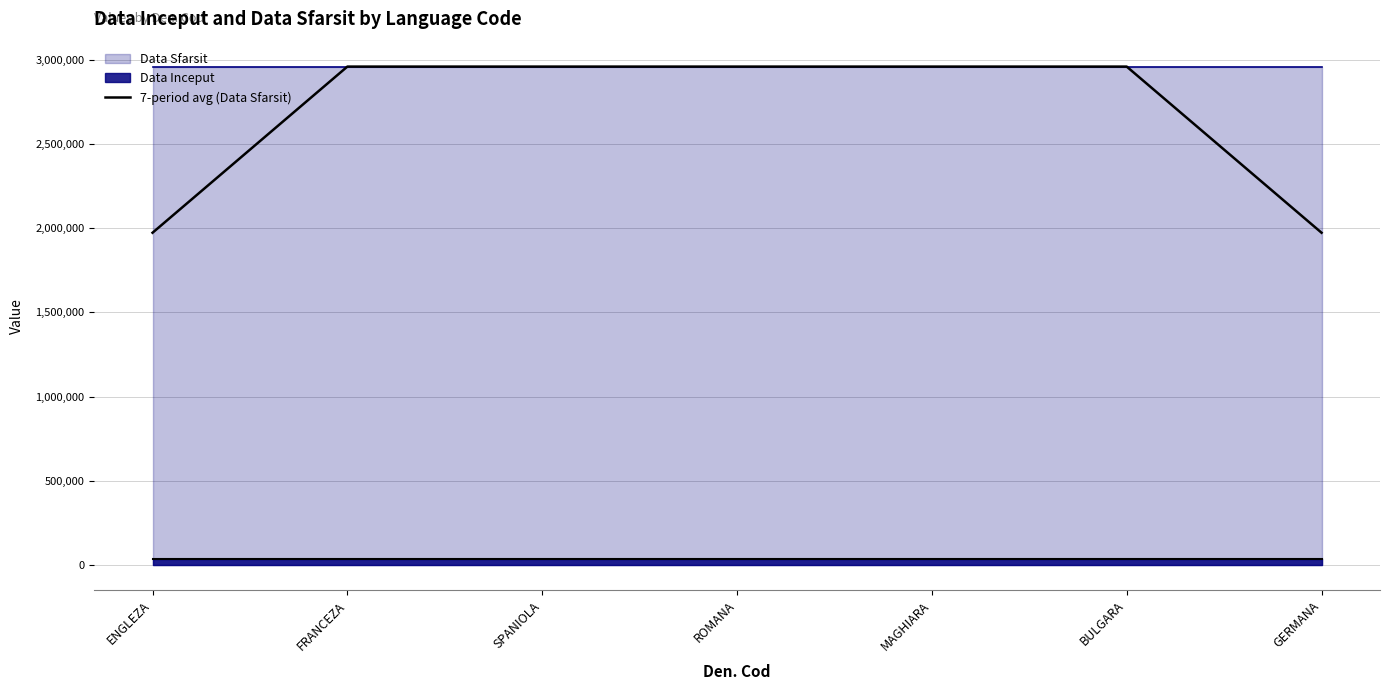

The value at ENGLEZA is 1972310. True or false?

True